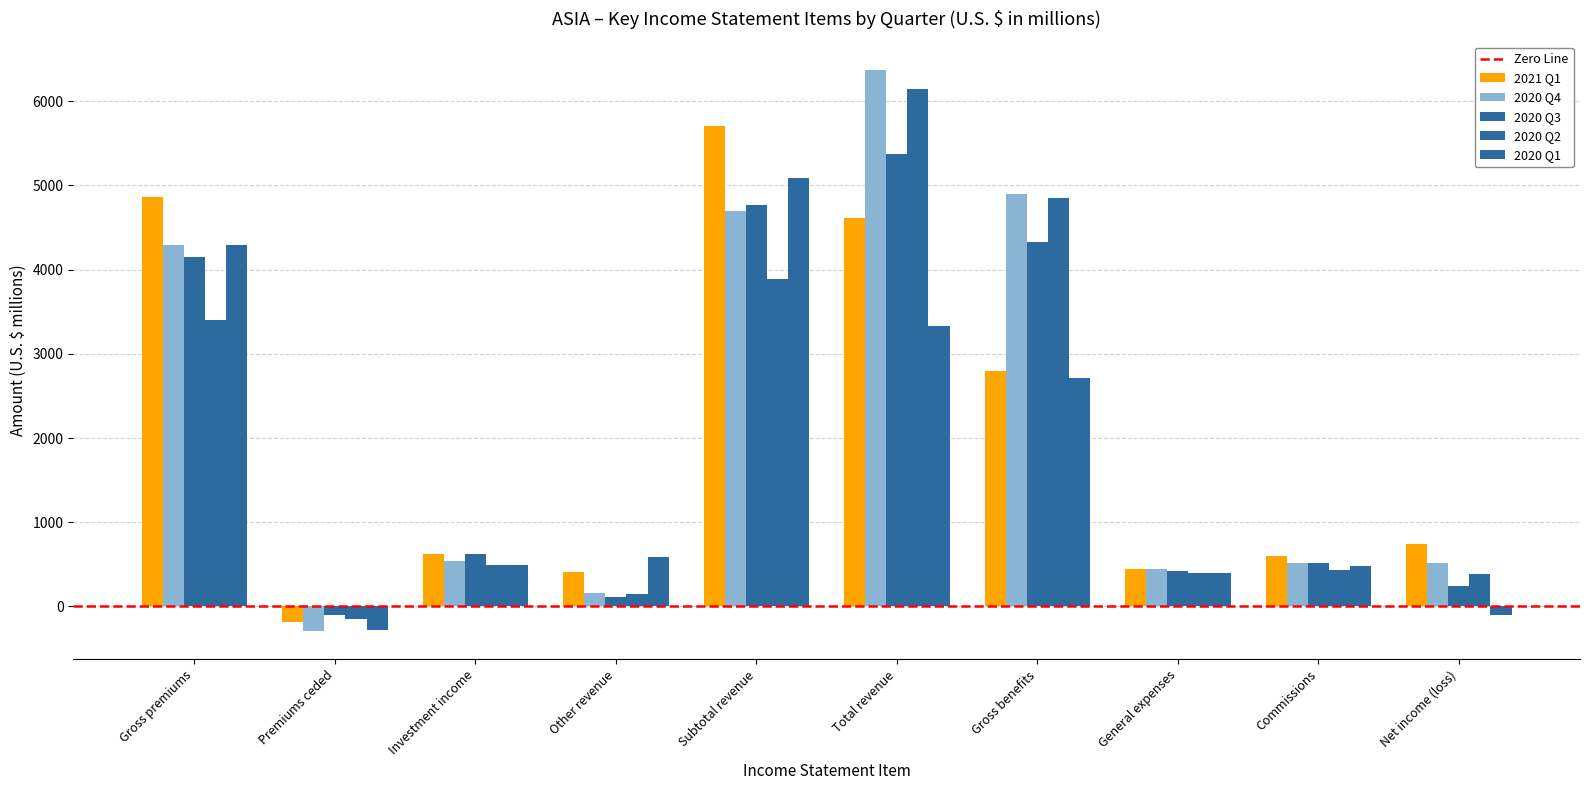

Is it true that 2021 Q1 equals 603 at Commissions?

True